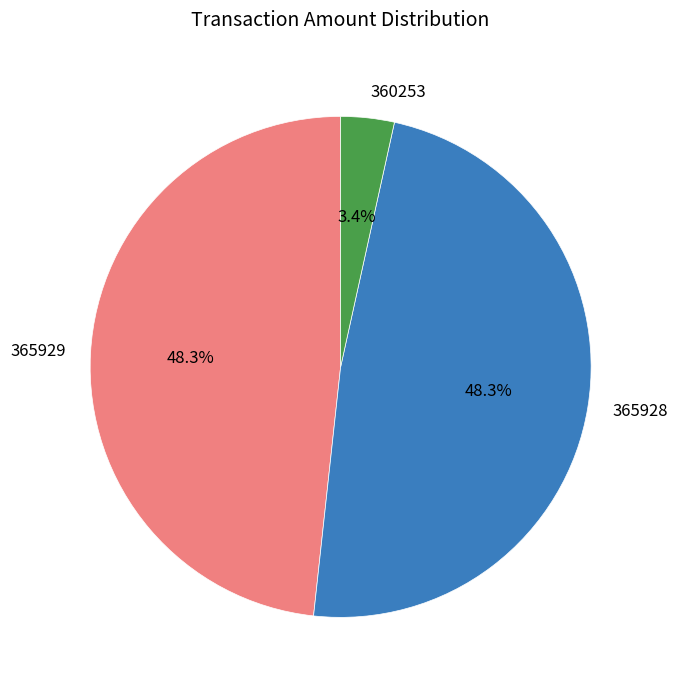

Combined, what portion of the pie is 365929 and 360253?

51.7%